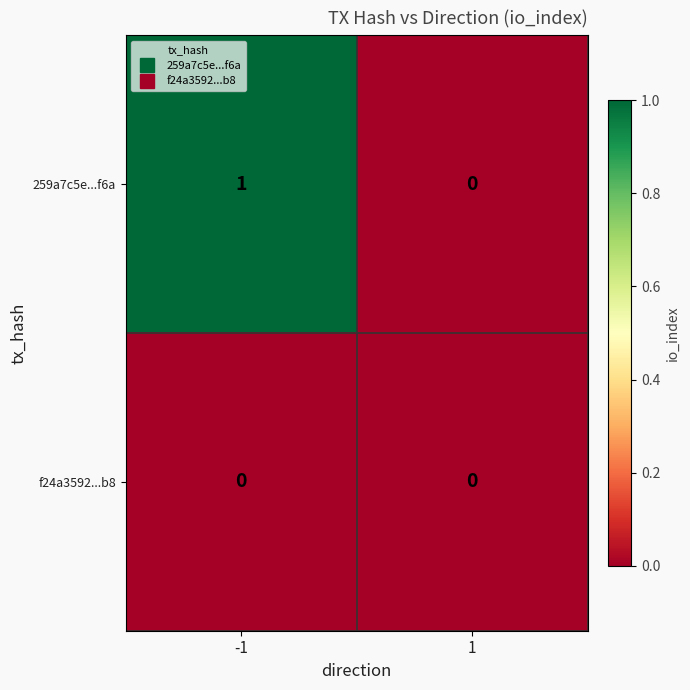

List the series in order of their overall mean, highest first.

259a7c5e...f6a, f24a3592...b8